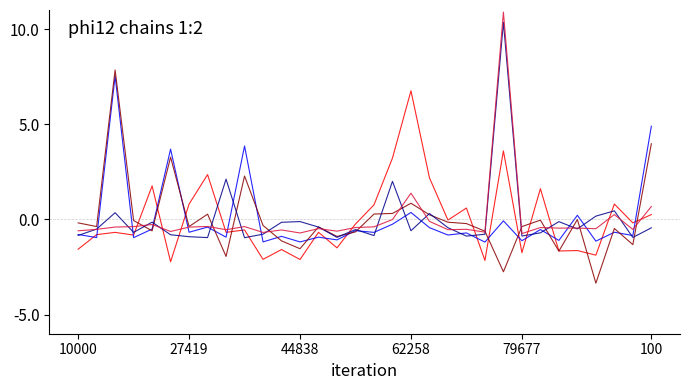

What is the smallest value displayed?

-3.3